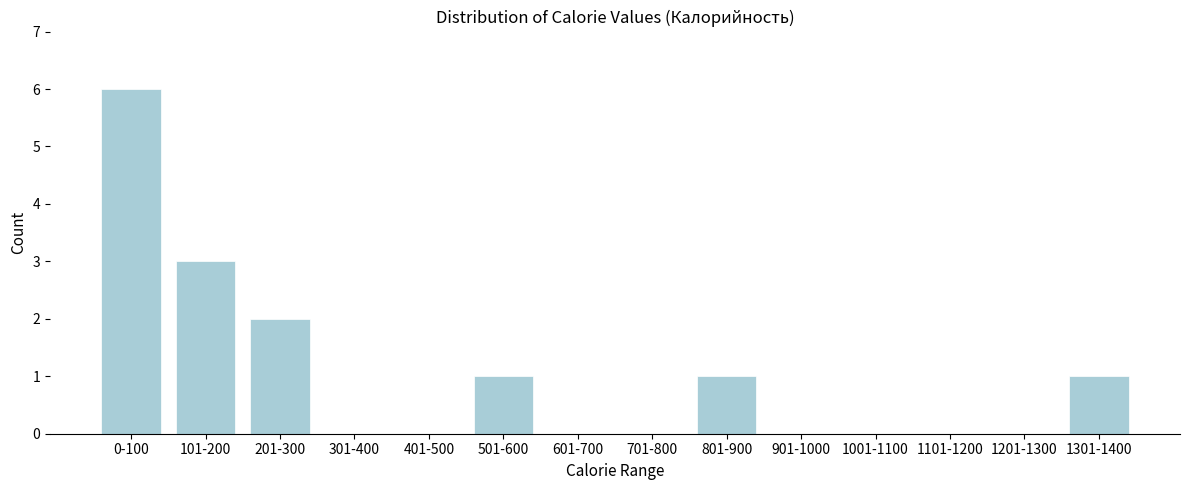

Reading left to right, list all the values displayed in this chart.

0-100=6	101-200=3	201-300=2	301-400=0	401-500=0	501-600=1	601-700=0	701-800=0	801-900=1	901-1000=0	1001-1100=0	1101-1200=0	1201-1300=0	1301-1400=1